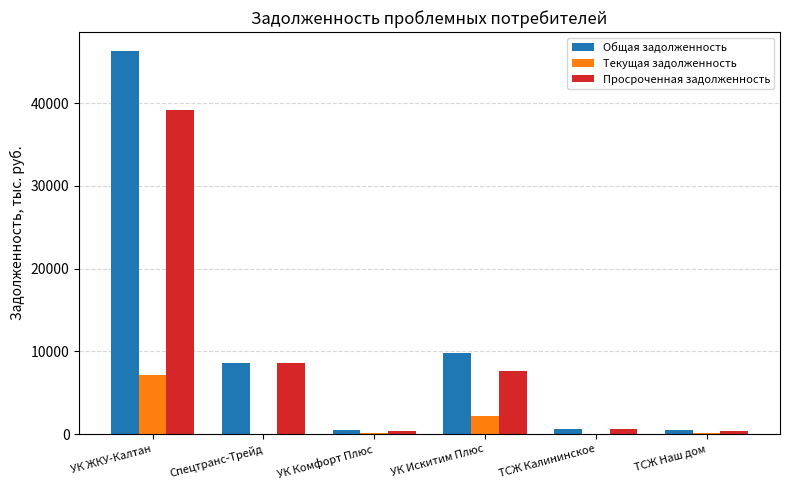

The Общая задолженность series shows 16712.8 at УК Искитим Плюс. True or false?

False